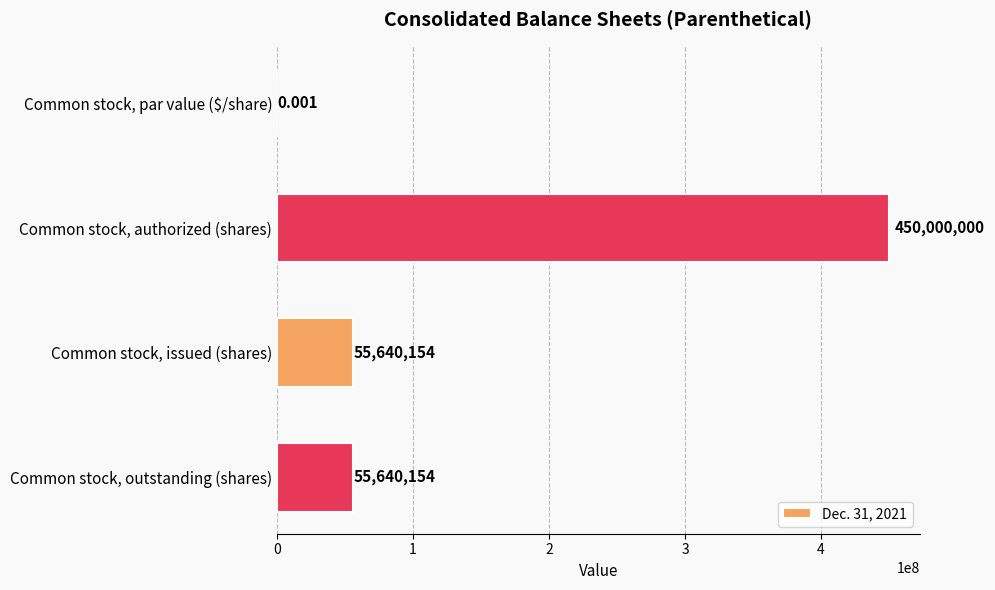

Between Common stock, authorized (shares) and Common stock, par value ($/share), which is larger?

Common stock, authorized (shares)